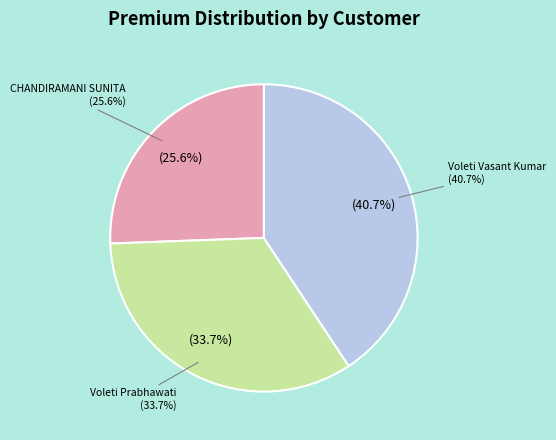

Between CHANDIRAMANI SUNITA and Voleti Vasant Kumar, which is larger?

Voleti Vasant Kumar